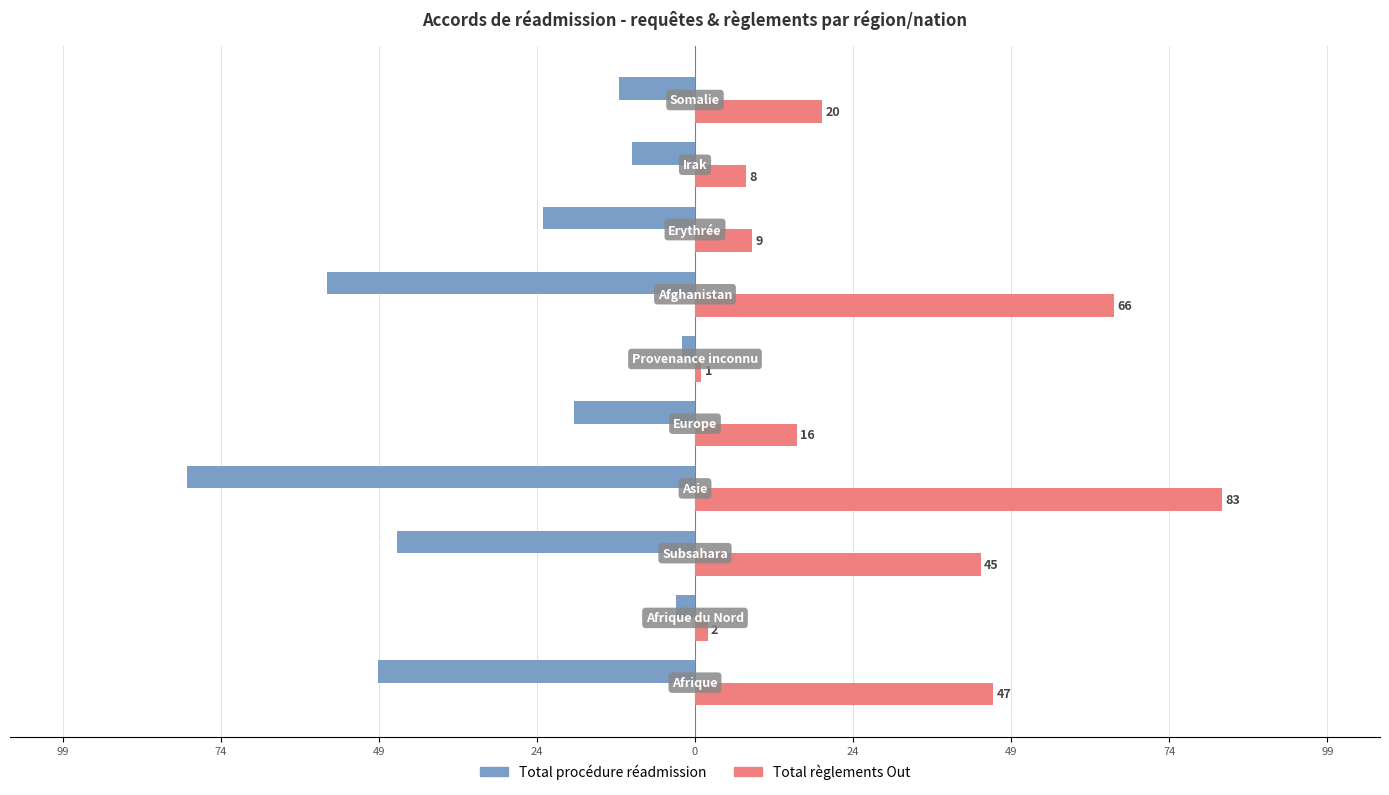

What are all the series names shown in the legend?

Total procédure réadmission, Total règlements Out